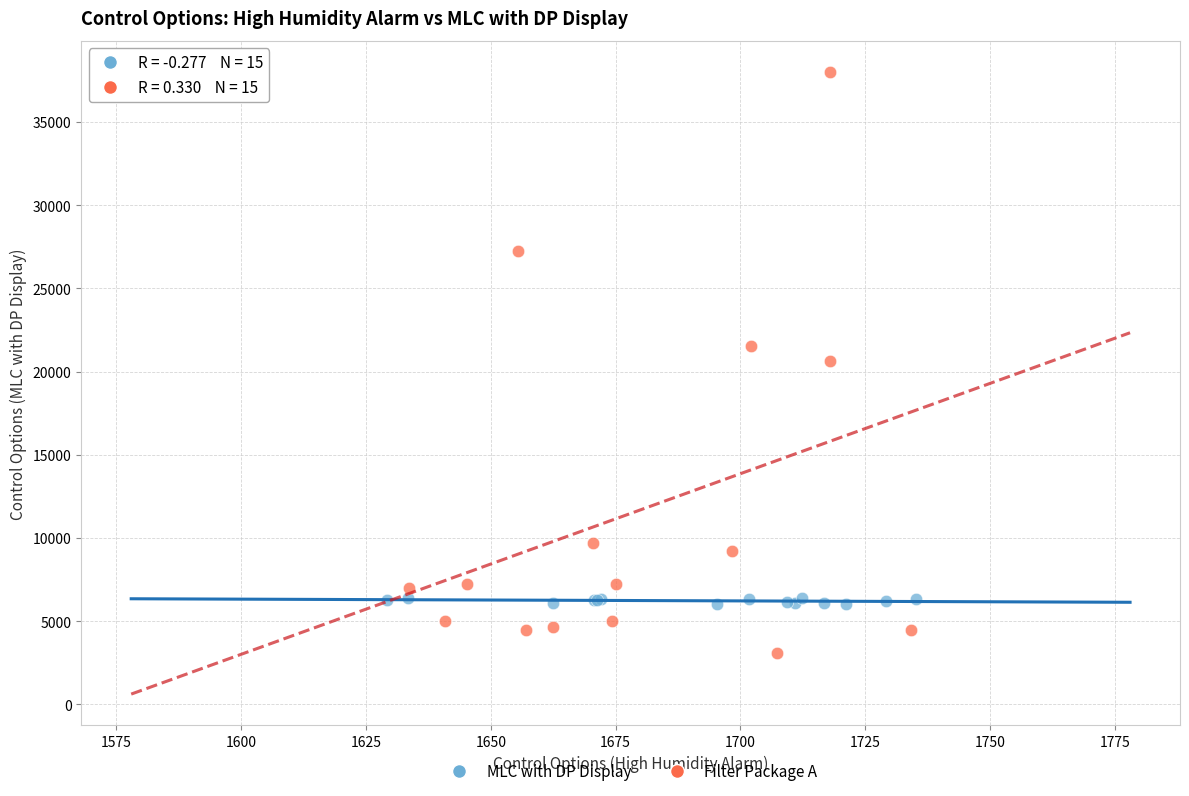

Which series contains the highest Y value?

Filter Package A